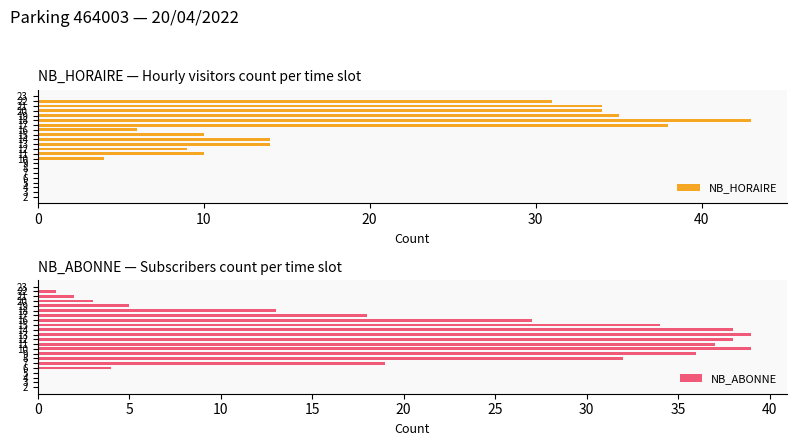

What is the average value of the NB_HORAIRE series?

13